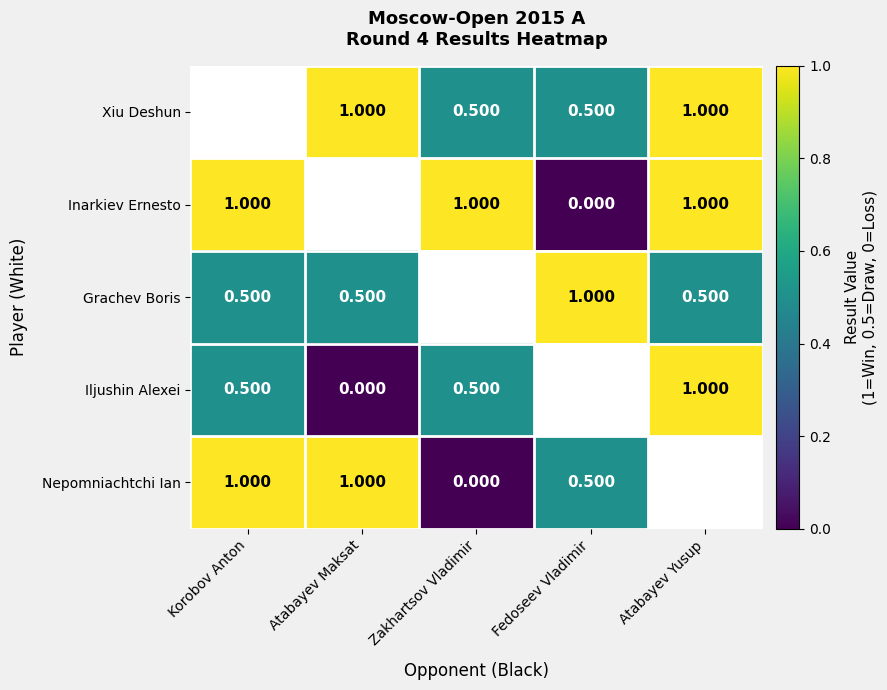

List the series in order of their peak value, lowest first.

Xiu Deshun, Inarkiev Ernesto, Grachev Boris, Iljushin Alexei, Nepomniachtchi Ian